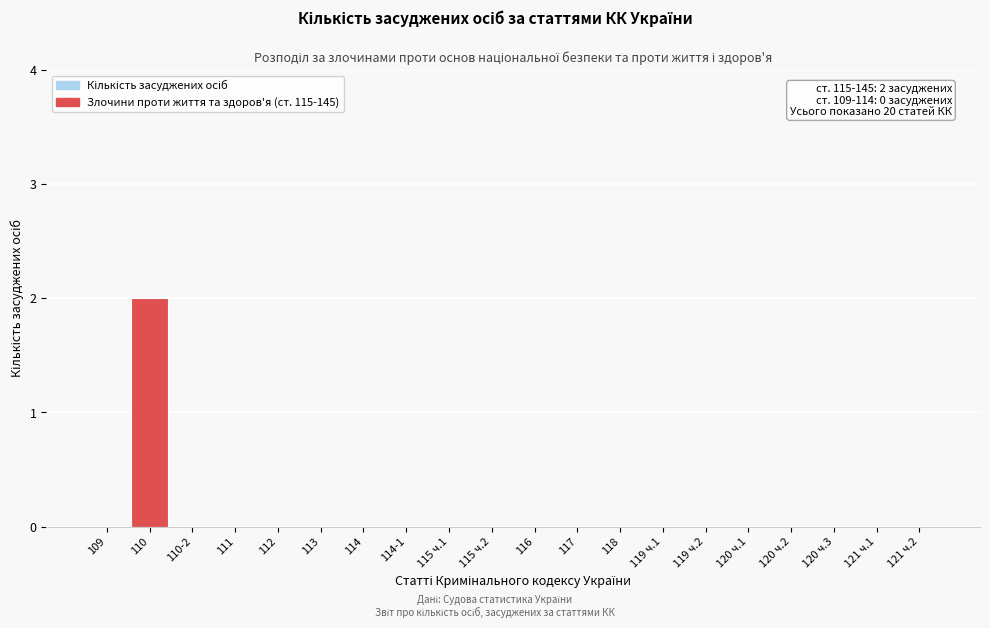

Reading left to right, transcribe all the data shown in this chart.

109=0	110=2	110-2=0	111=0	112=0	113=0	114=0	114-1=0	115 ч.1=0	115 ч.2=0	116=0	117=0	118=0	119 ч.1=0	119 ч.2=0	120 ч.1=0	120 ч.2=0	120 ч.3=0	121 ч.1=0	121 ч.2=0